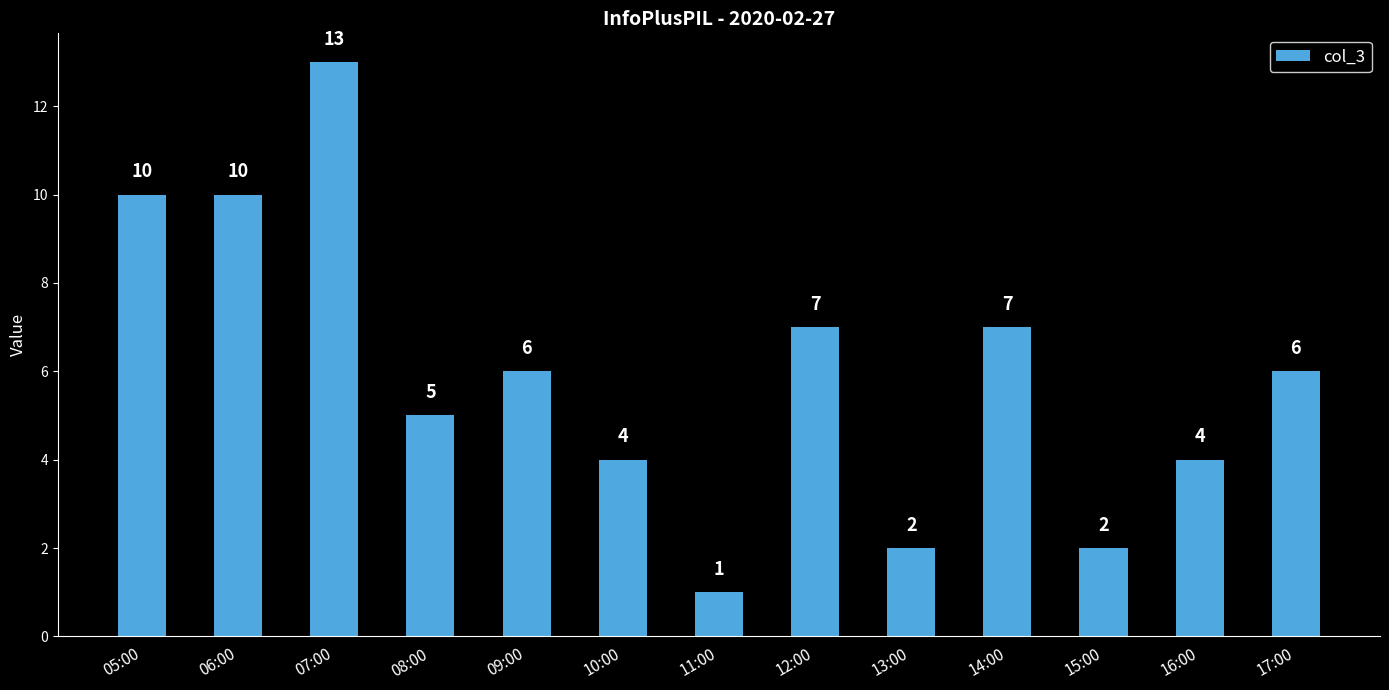

Is it true that the value at 08:00 is 8?

False